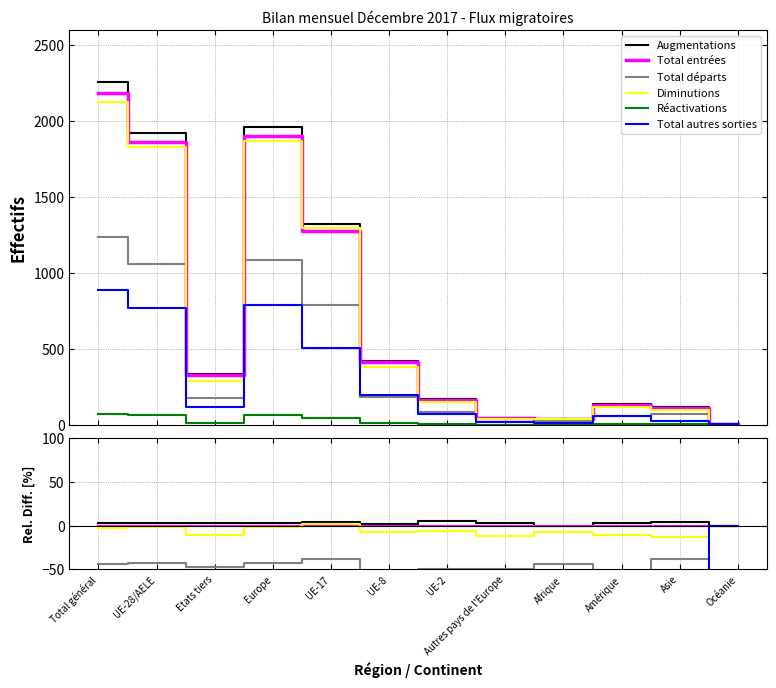

Reading left to right, transcribe all the data shown in this chart.

Augmentations: 3.2	3.3	2.7	3.3	3.5	2.2	4.9	2.4	0.0	3.1	3.5	0.0
Total entrées: 0.0	0.0	0.0	0.0	0.0	0.0	0.0	0.0	0.0	0.0	0.0	0.0
Total départs: -43.6	-42.9	-47.3	-43.1	-38.0	-55.4	-49.7	-50.0	-43.6	-54.2	-38.1	-100.0
Diminutions: -2.9	-1.5	-11.3	-1.7	1.5	-7.7	-6.7	-11.9	-7.7	-10.7	-13.3	0.0
Réactivations: -96.8	-96.7	-97.3	-96.7	-96.5	-97.8	-95.1	-97.6	-100.0	-96.9	-96.5	-100.0
Total autres sorties: -59.4	-58.5	-64.0	-58.6	-60.5	-52.3	-57.1	-61.9	-64.1	-56.5	-75.2	0.0